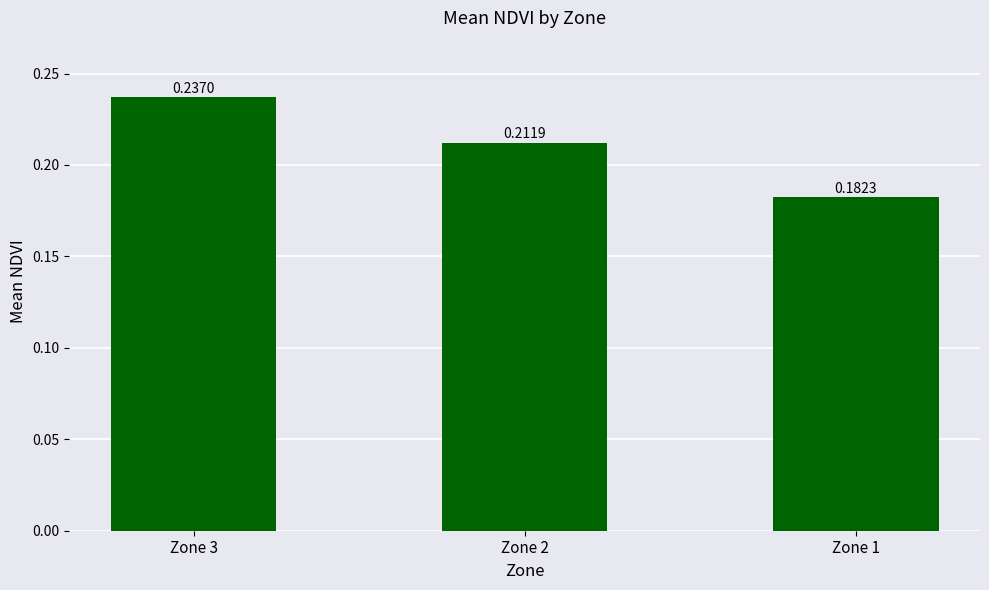

Are the bars grouped side by side (vs. stacked)?

No